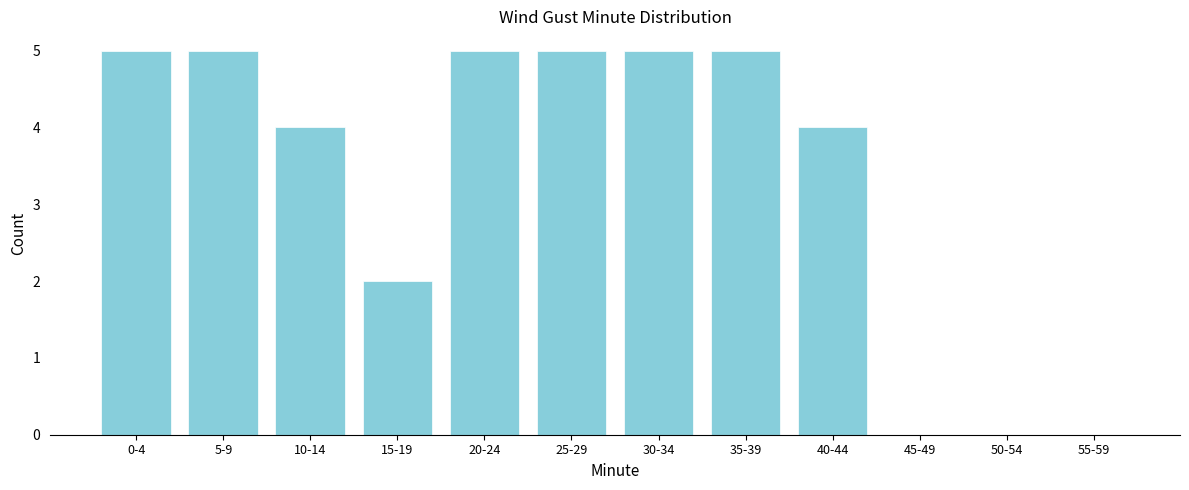

Reading left to right, transcribe all the data shown in this chart.

0-4=5	5-9=5	10-14=4	15-19=2	20-24=5	25-29=5	30-34=5	35-39=5	40-44=4	45-49=0	50-54=0	55-59=0